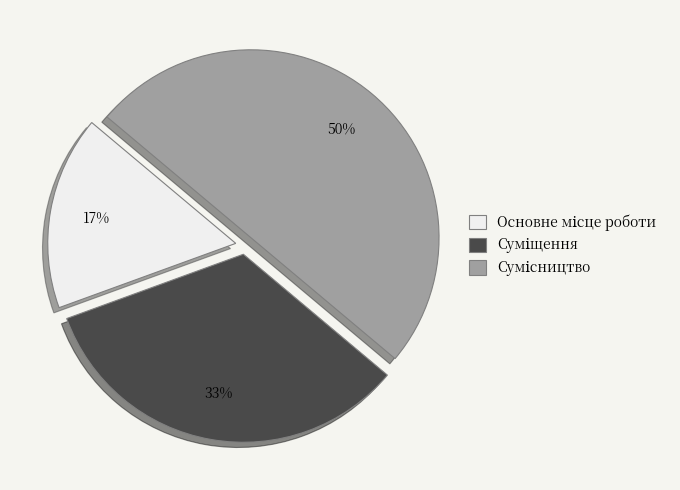

To the nearest percent, what is the difference between the largest and smallest slice percentages?

33%